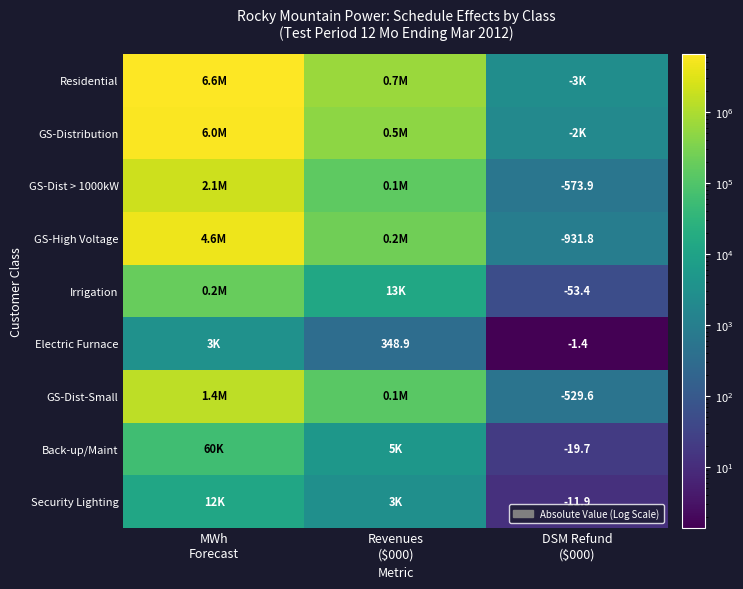

The value of GS-Dist-Small at MWh Forecast is 1419326.1. True or false?

True